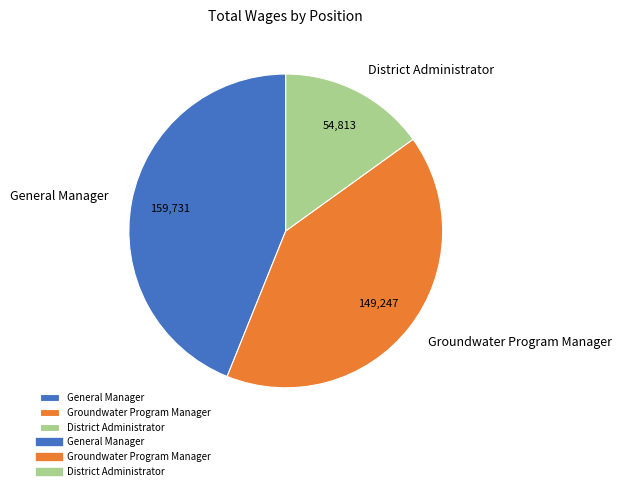

Does any single category account for the majority?

No